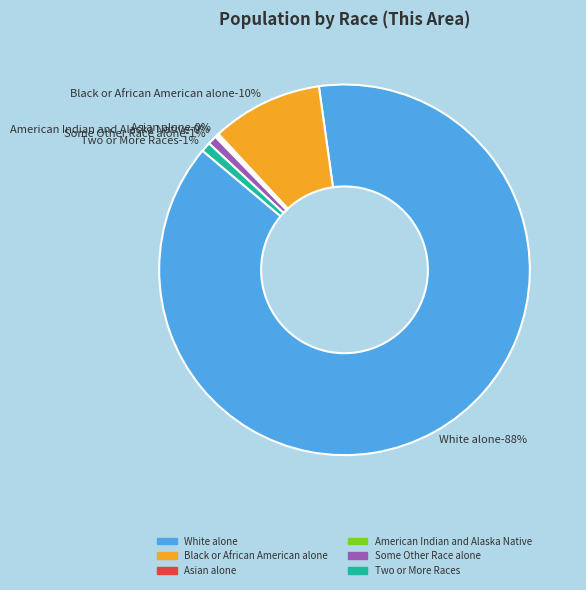

What is the majority slice?

White alone